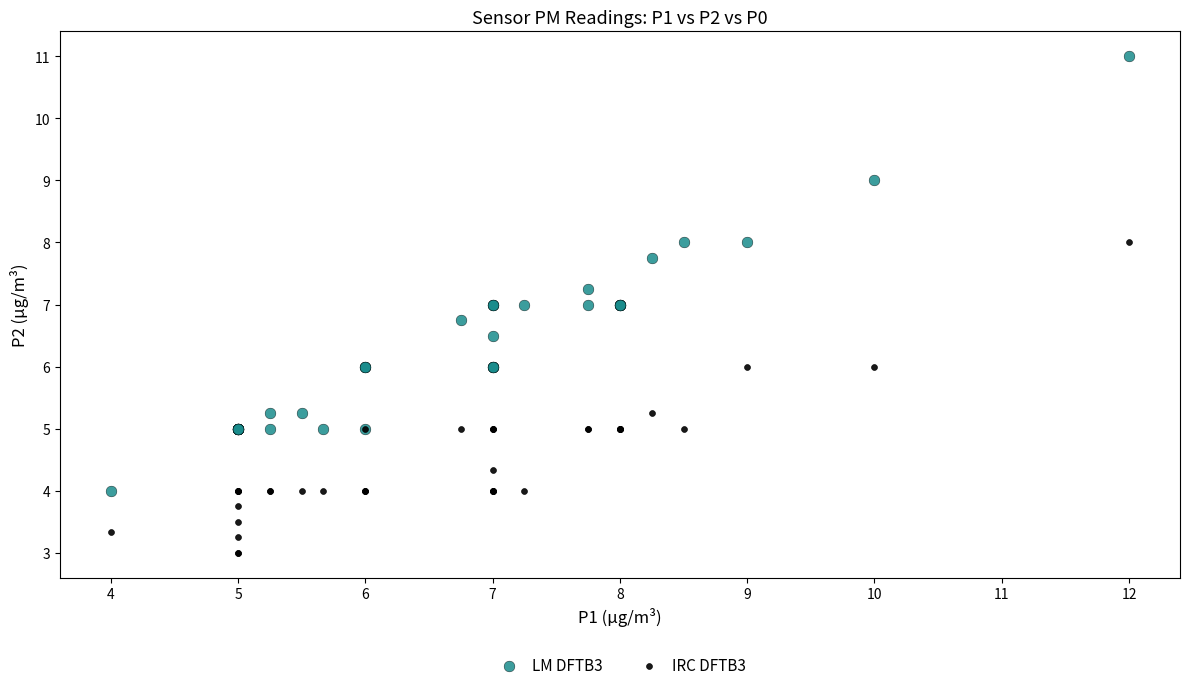

What are all the series names shown in the legend?

LM DFTB3, IRC DFTB3